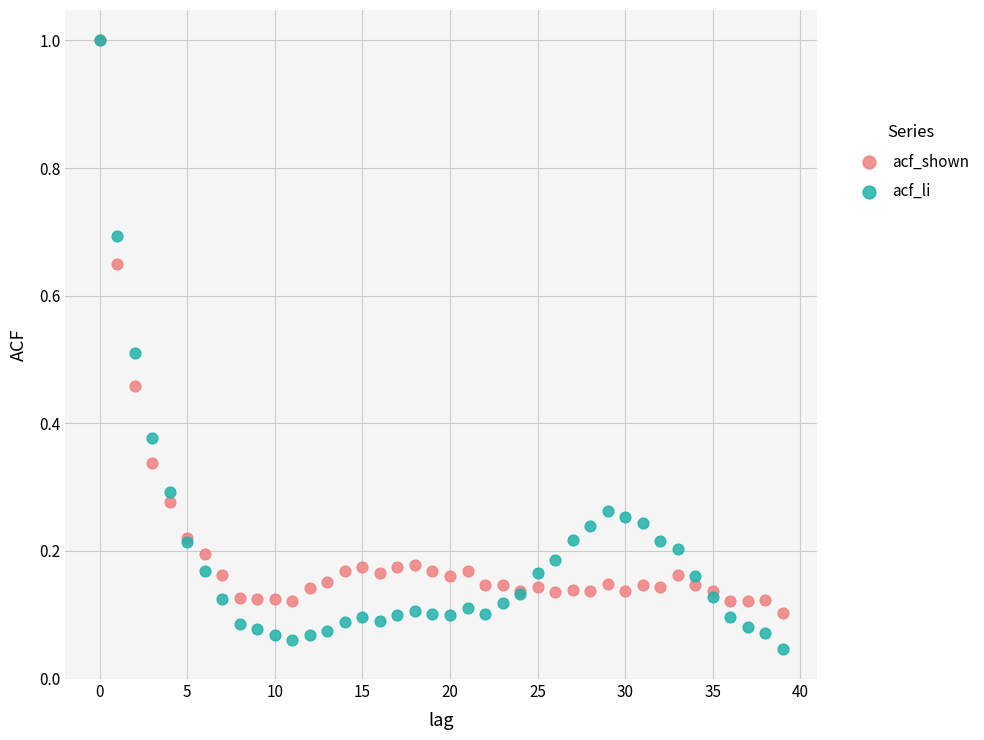

Which series has the largest Y range (max minus min)?

acf_li